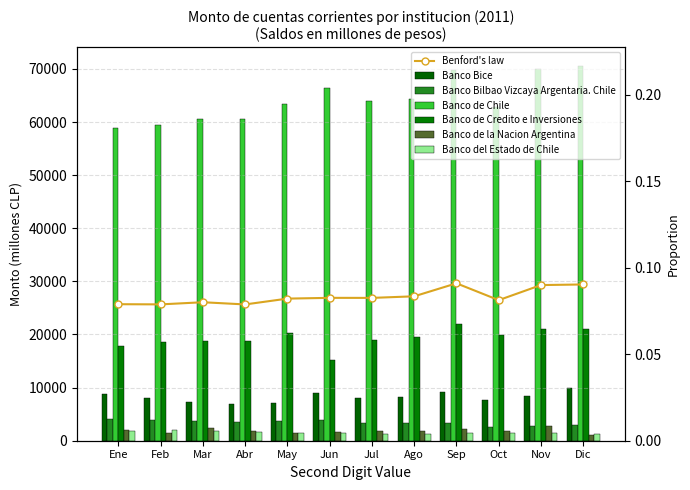

What is the spread (max minus min) of values at Jul?

62691.3